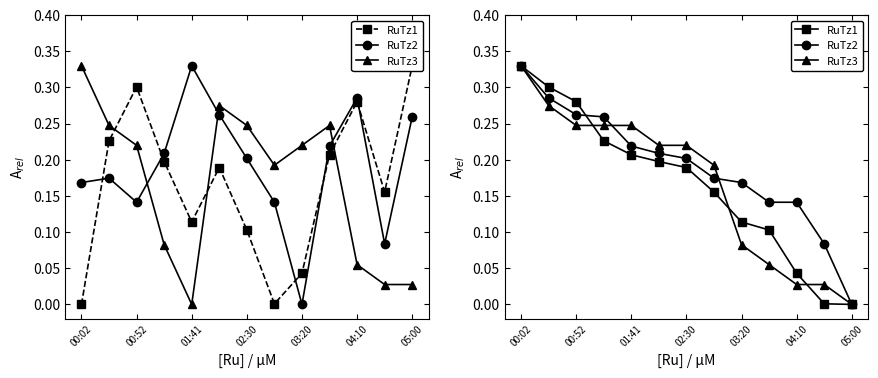

Reading left to right, list all the values displayed in this chart.

RuTz1: 0.3	0.3	0.3	0.2	0.2	0.2	0.2	0.2	0.1	0.1	0.0	0.0	0.0
RuTz2: 0.3	0.3	0.3	0.3	0.2	0.2	0.2	0.2	0.2	0.1	0.1	0.1	0.0
RuTz3: 0.3	0.3	0.2	0.2	0.2	0.2	0.2	0.2	0.1	0.1	0.0	0.0	0.0